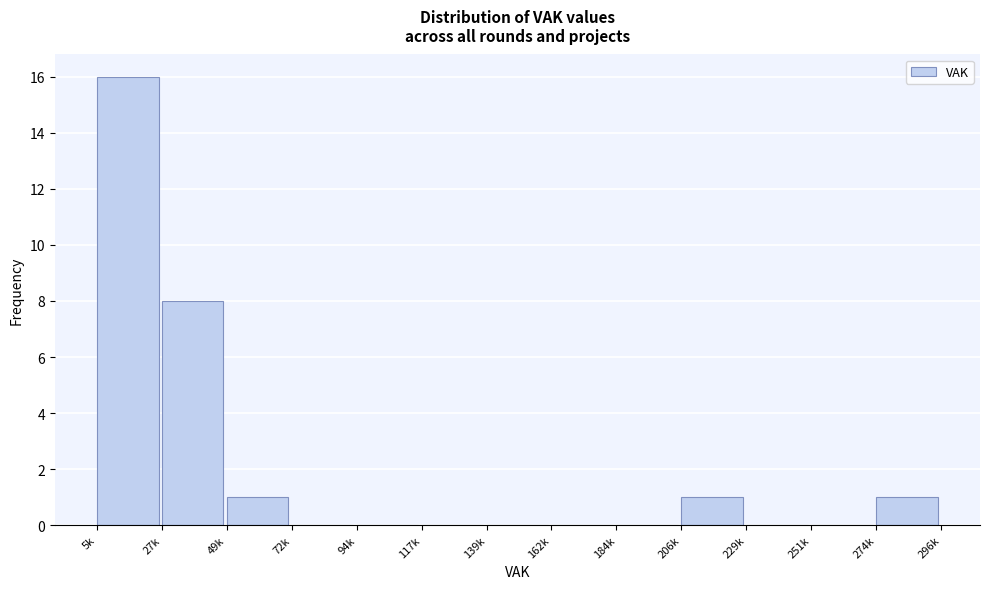

Reading left to right, extract all data points from this chart.

5k=16	27k=8	49k=1	72k=0	94k=0	117k=0	139k=0	162k=0	184k=0	206k=1	229k=0	251k=0	274k=1